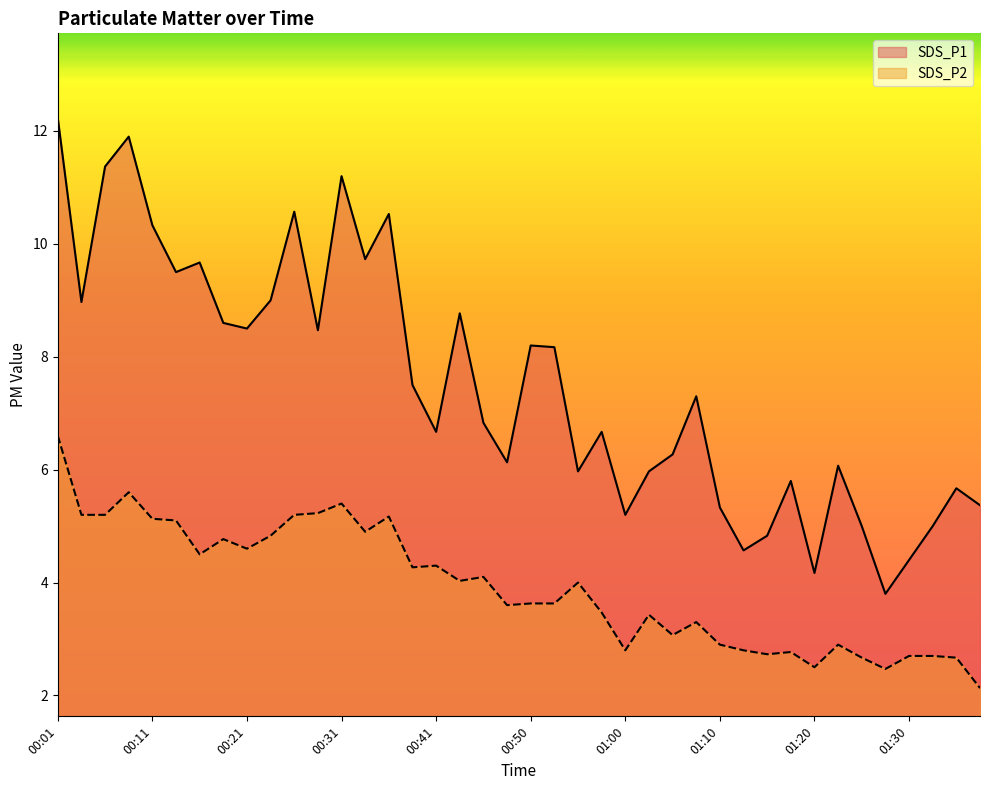

What position from the right is 01:03?

15